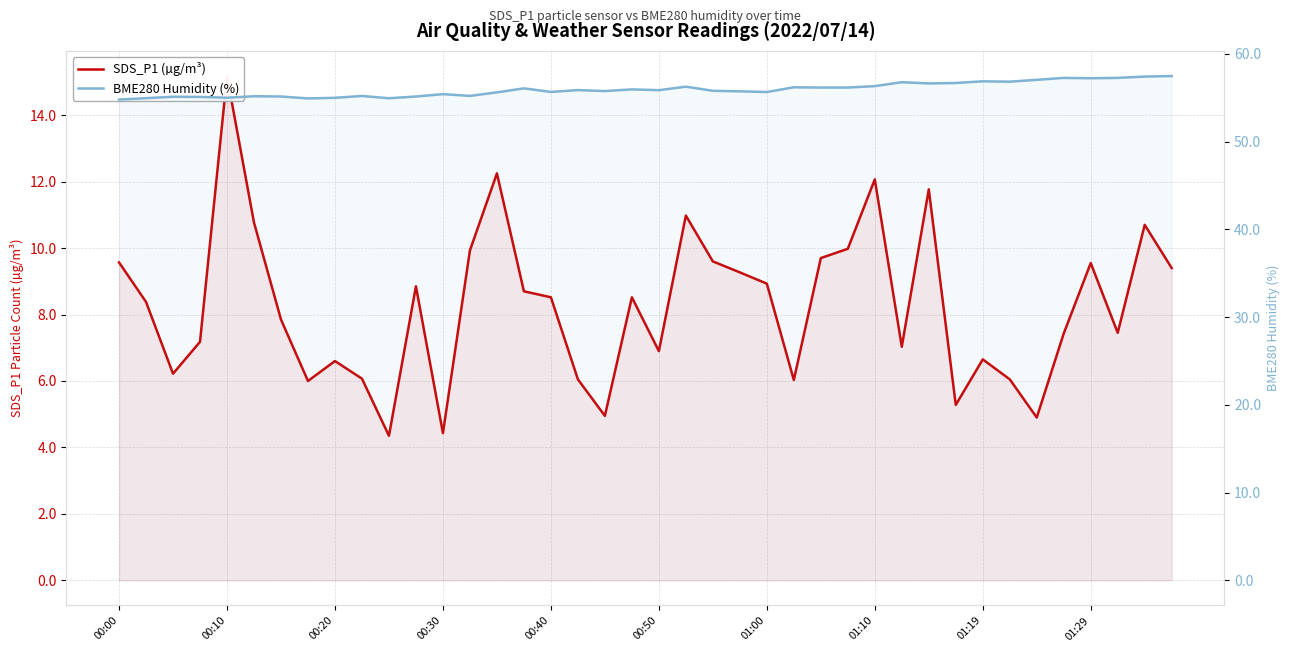

What is the approximate value of BME280 Humidity (%) at 01:10?

56.3